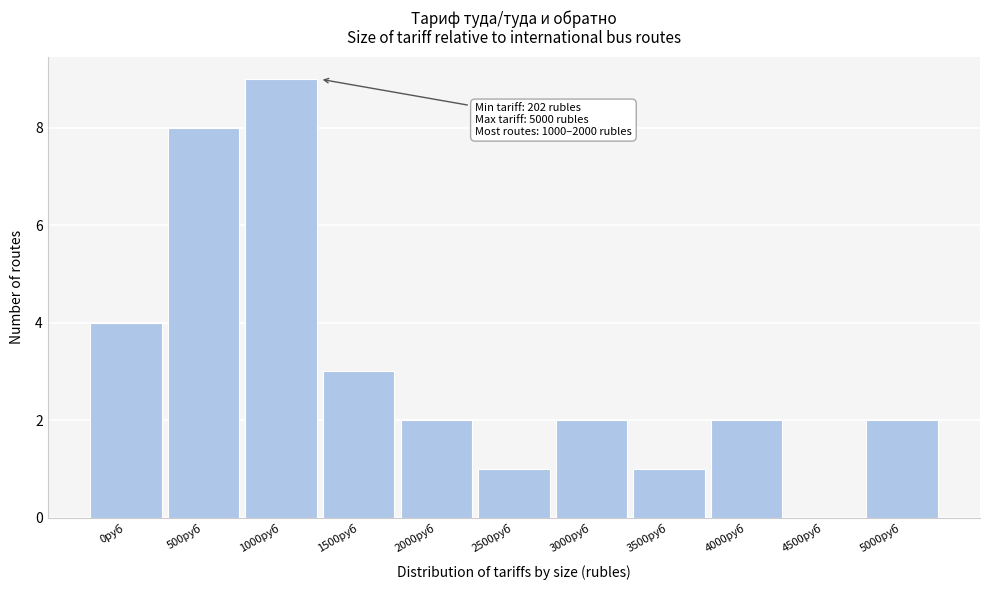

Reading left to right, list all the values displayed in this chart.

0руб=4	500руб=8	1000руб=9	1500руб=3	2000руб=2	2500руб=1	3000руб=2	3500руб=1	4000руб=2	4500руб=0	5000руб=2